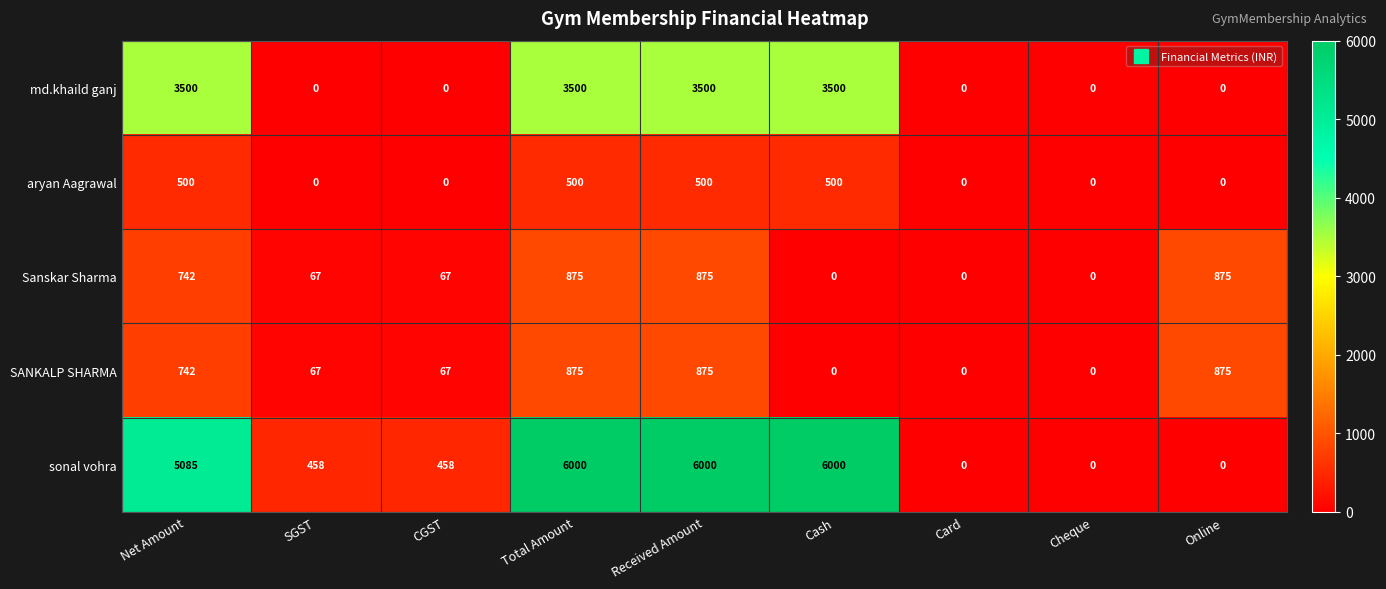

Is it true that sonal vohra equals 2623 at Cash?

False